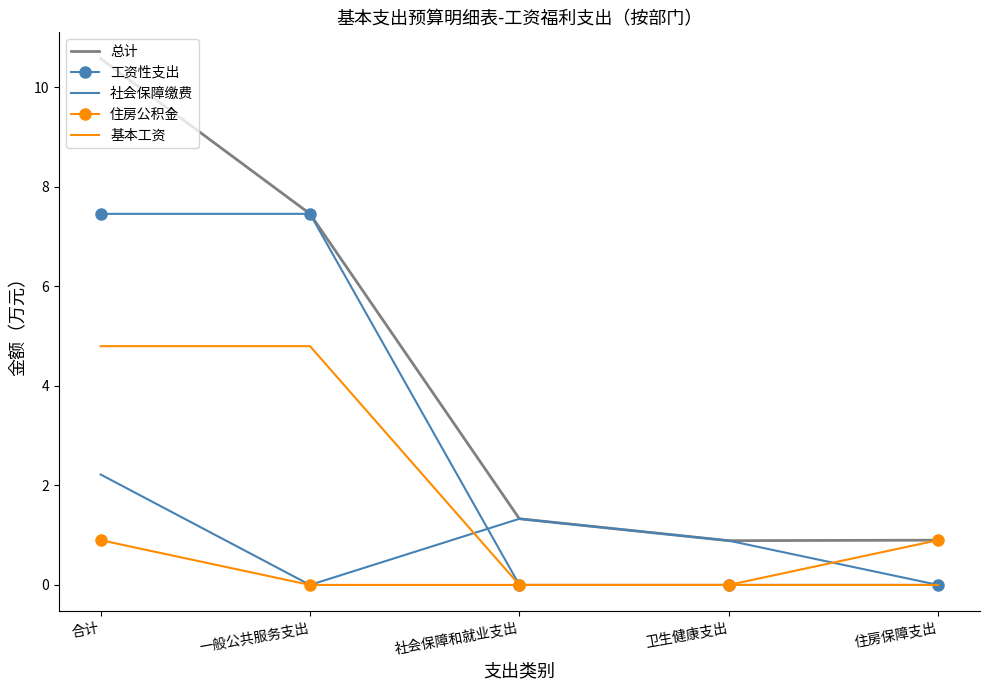

At which category does the chart reach its peak across all series?

合计